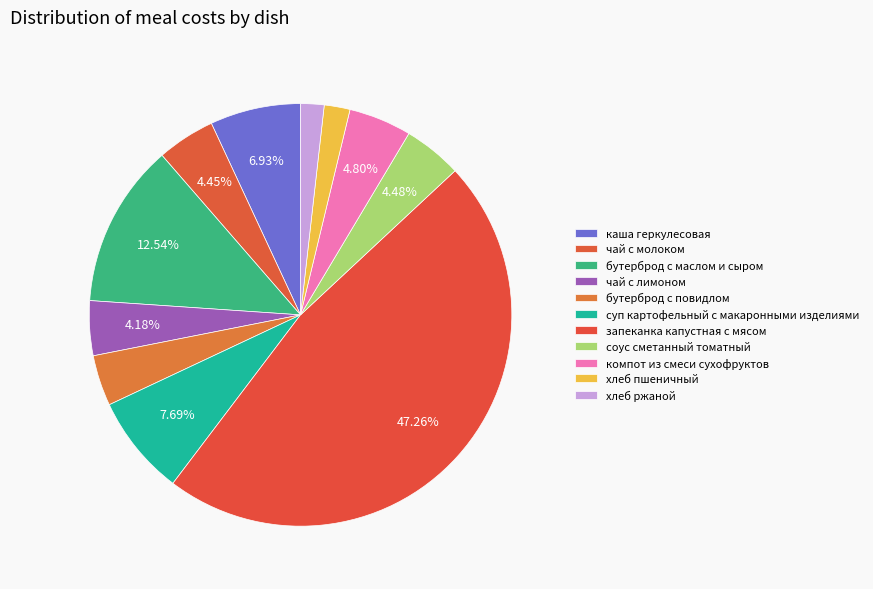

Is the sum of запеканка капустная с мясом and бутерброд с повидлом greater than half?

Yes